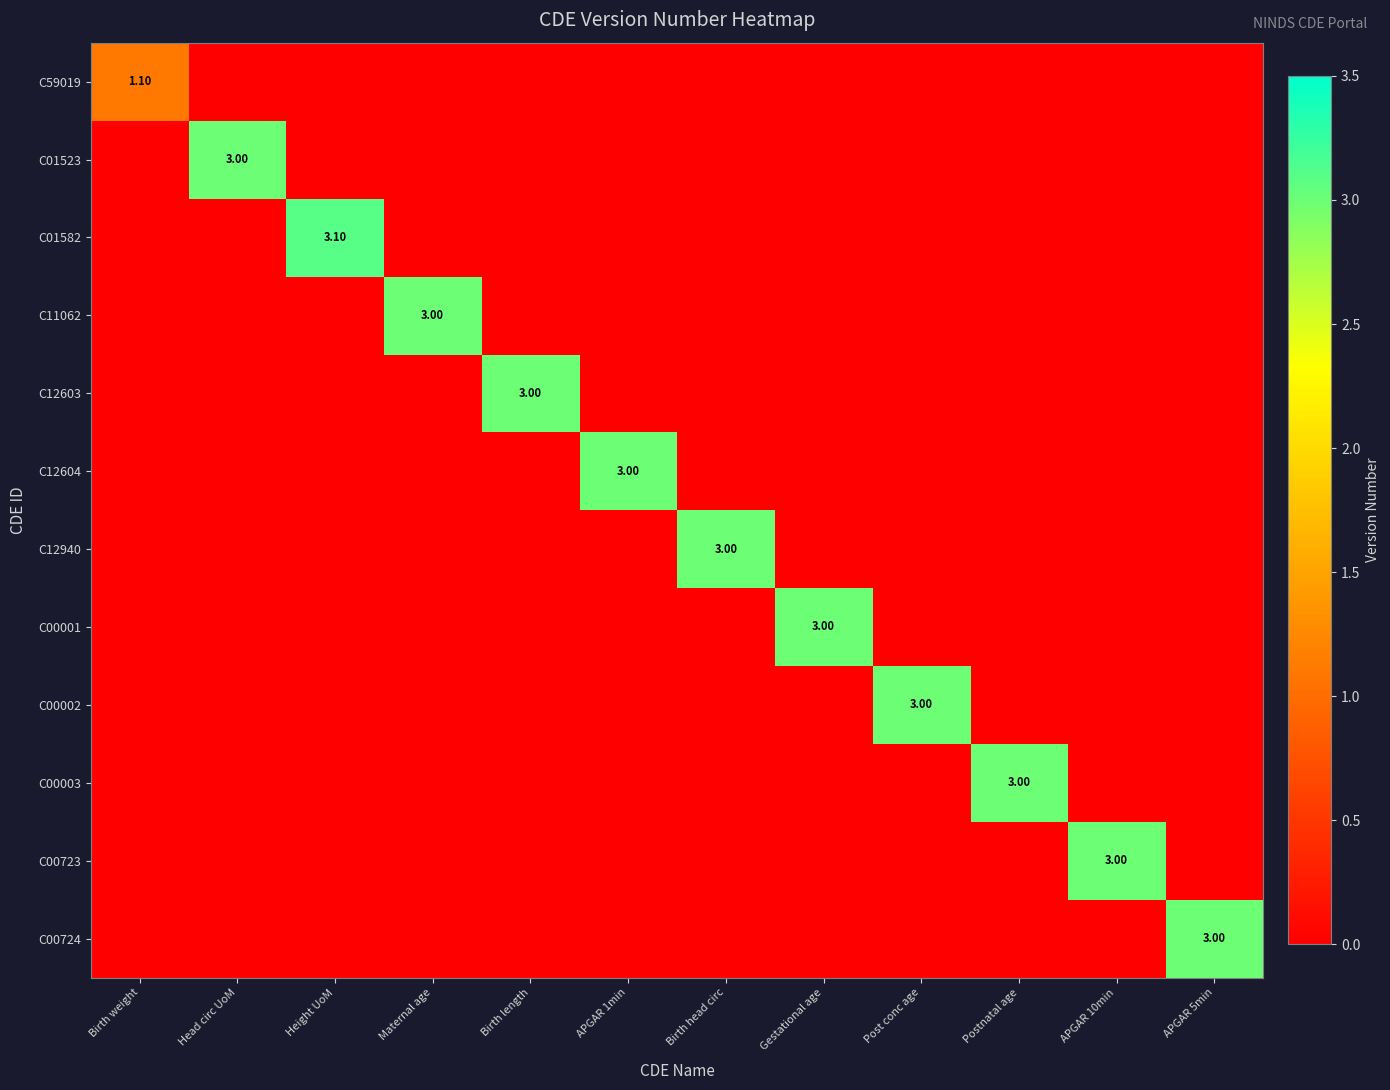

Which series has the largest total across all categories?

C01582